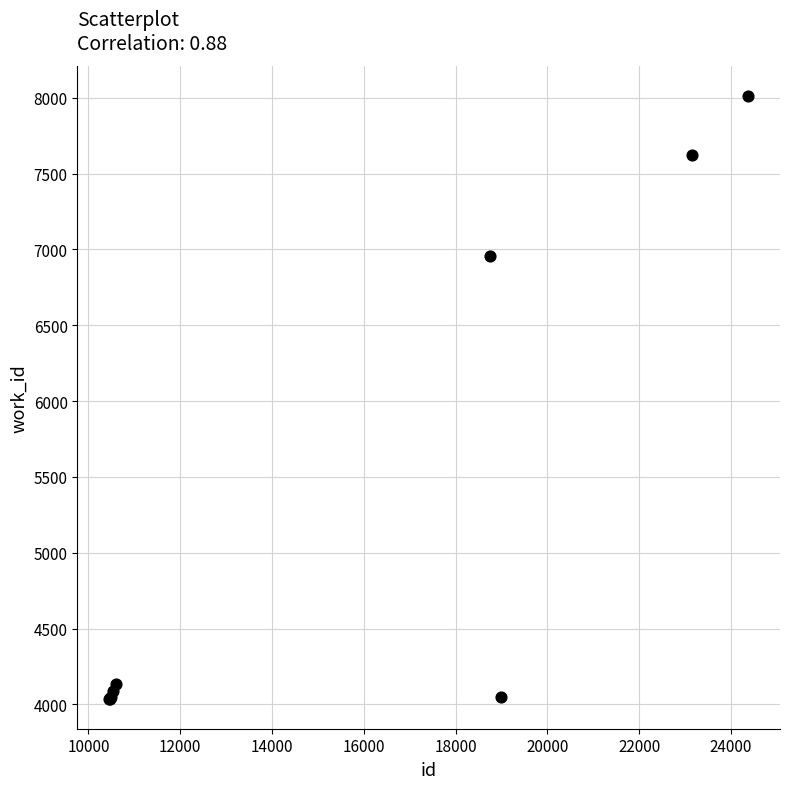

What Y value in the scatter plot is closest to 6025?

6957